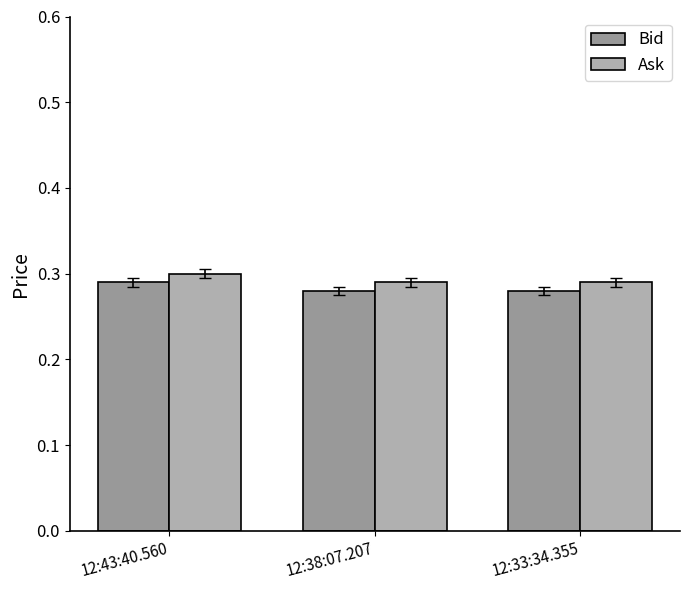

Is it true that Ask equals 0.5 at 12:43:40.560?

False